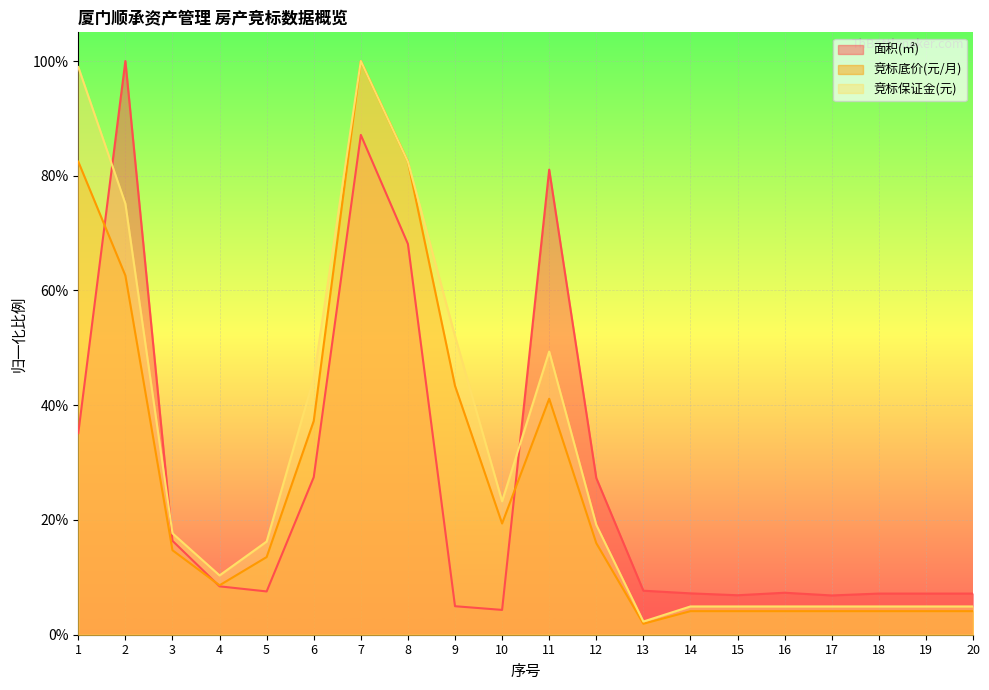

Which series has the largest total across all categories?

竞标保证金(元)